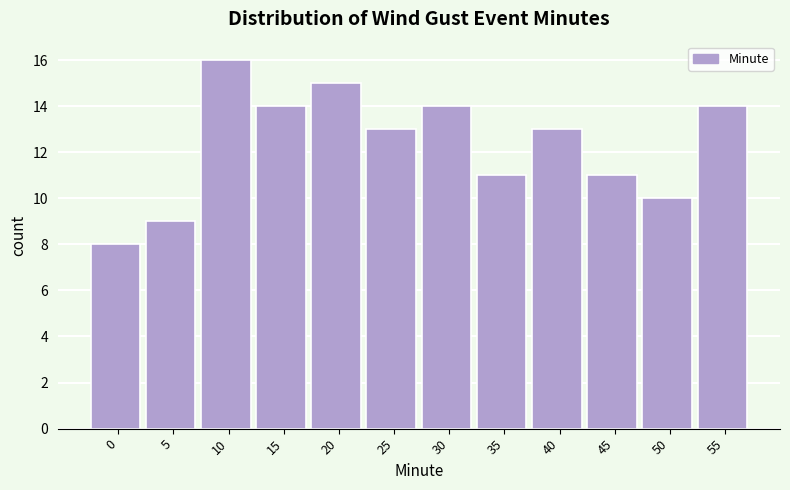

Reading left to right, extract all data points from this chart.

0=8	5=9	10=16	15=14	20=15	25=13	30=14	35=11	40=13	45=11	50=10	55=14